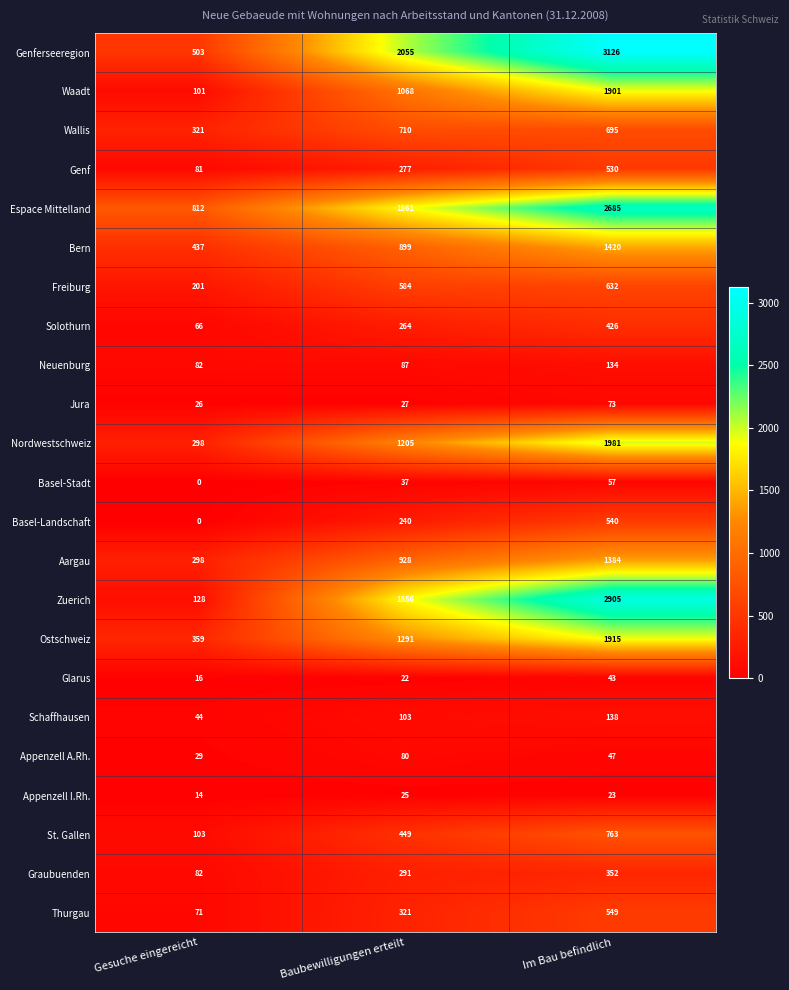

The value of Appenzell I.Rh. at Baubewilligungen erteilt is 25. True or false?

True